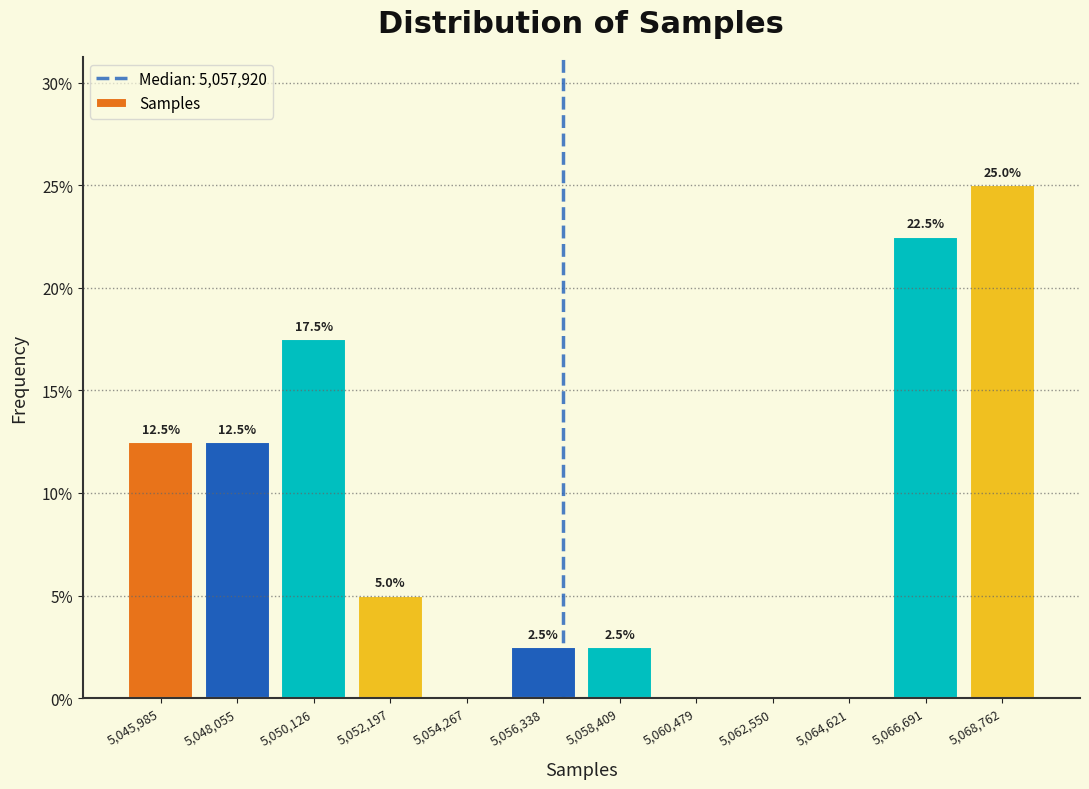

Reading left to right, extract all data points from this chart.

5,045,985=12.5	5,048,055=12.5	5,050,126=17.5	5,052,197=5.0	5,054,267=0.0	5,056,338=2.5	5,058,409=2.5	5,060,479=0.0	5,062,550=0.0	5,064,621=0.0	5,066,691=22.5	5,068,762=25.0